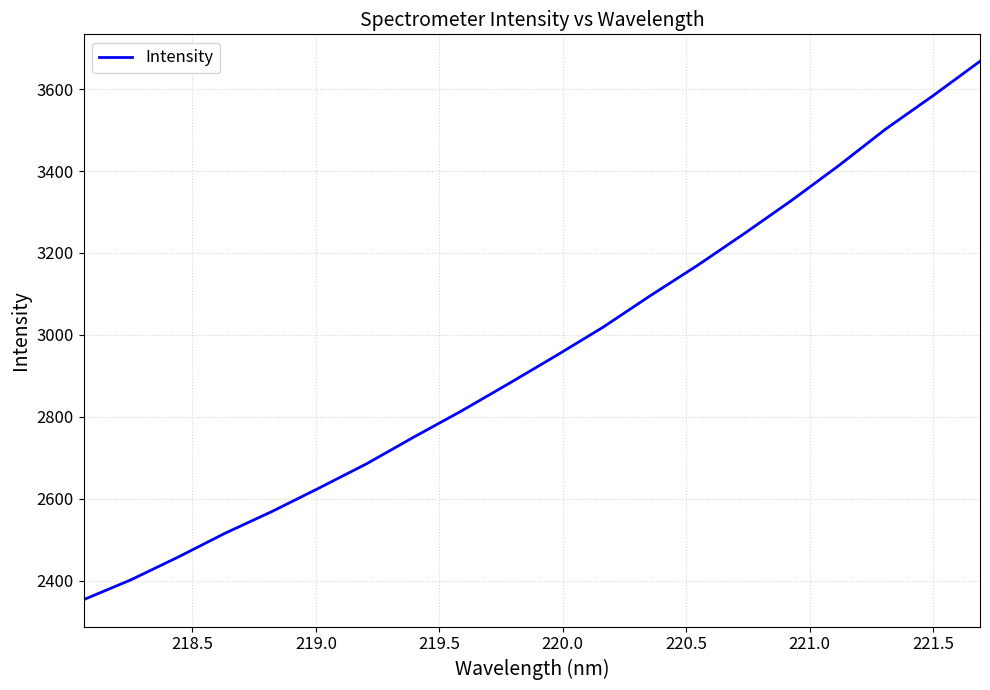

What is the difference between the maximum and minimum values?

1314.1